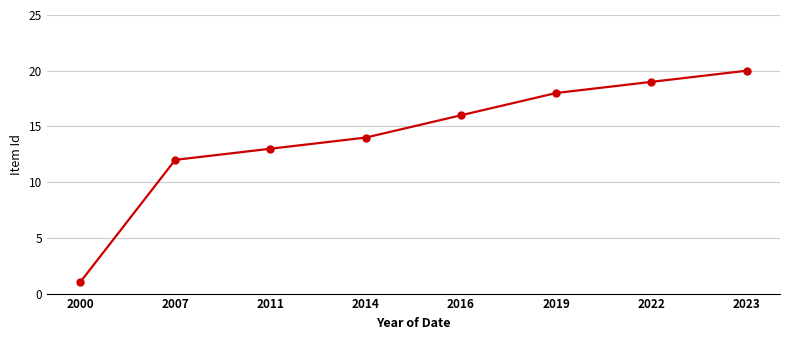

Reading right to left, transcribe all the data shown in this chart.

20	19	18	16	14	13	12	1